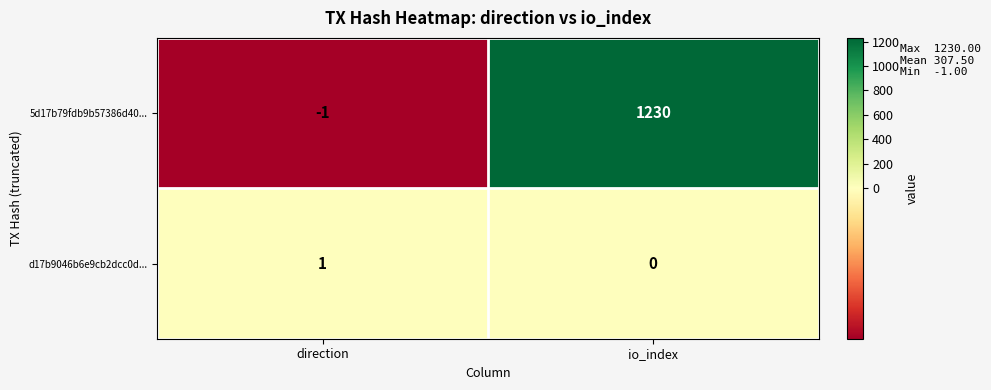

True or false: d17b9046b6e9cb2dcc0d... has a value of 0 at direction.

False